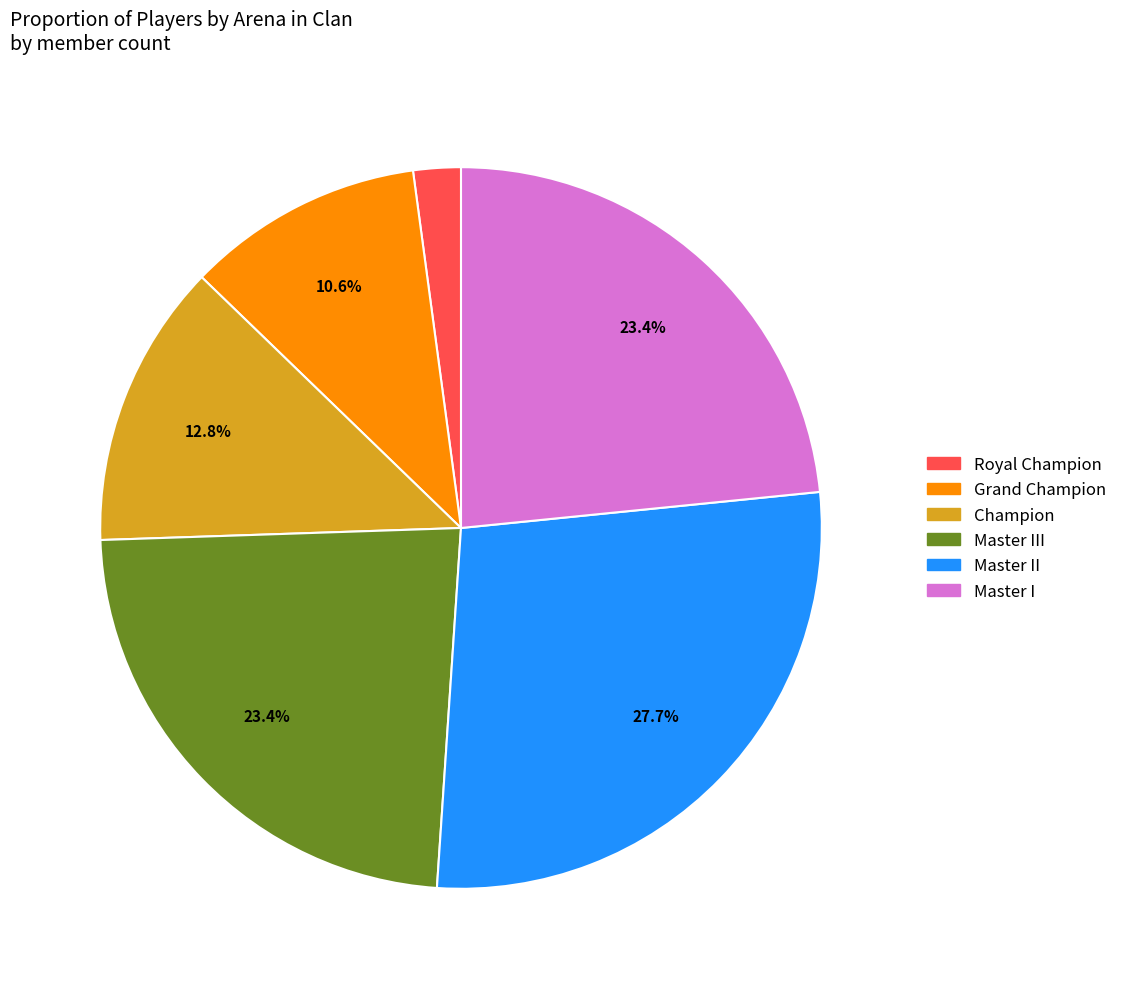

Is there a majority slice in this chart?

No